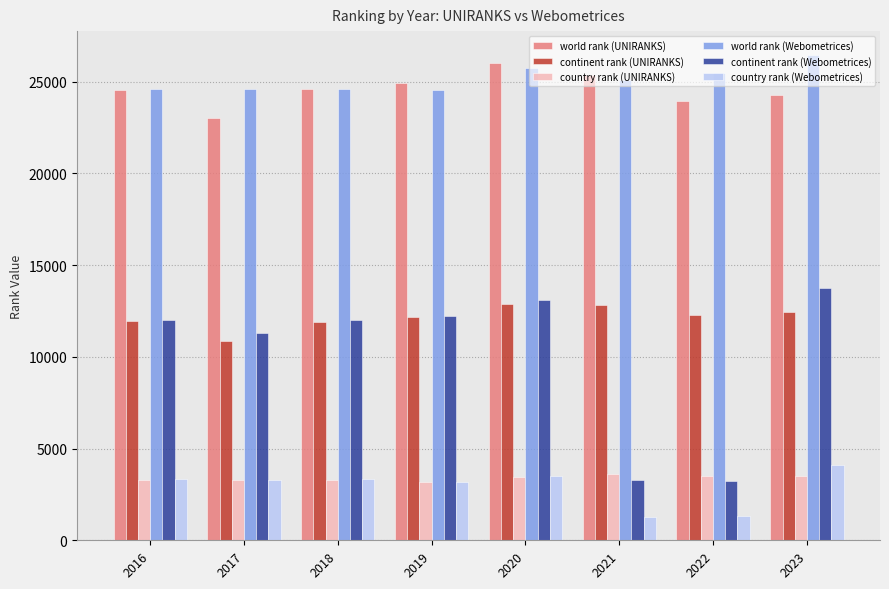

What is the average value of the world rank (Webometrices) series?

25133